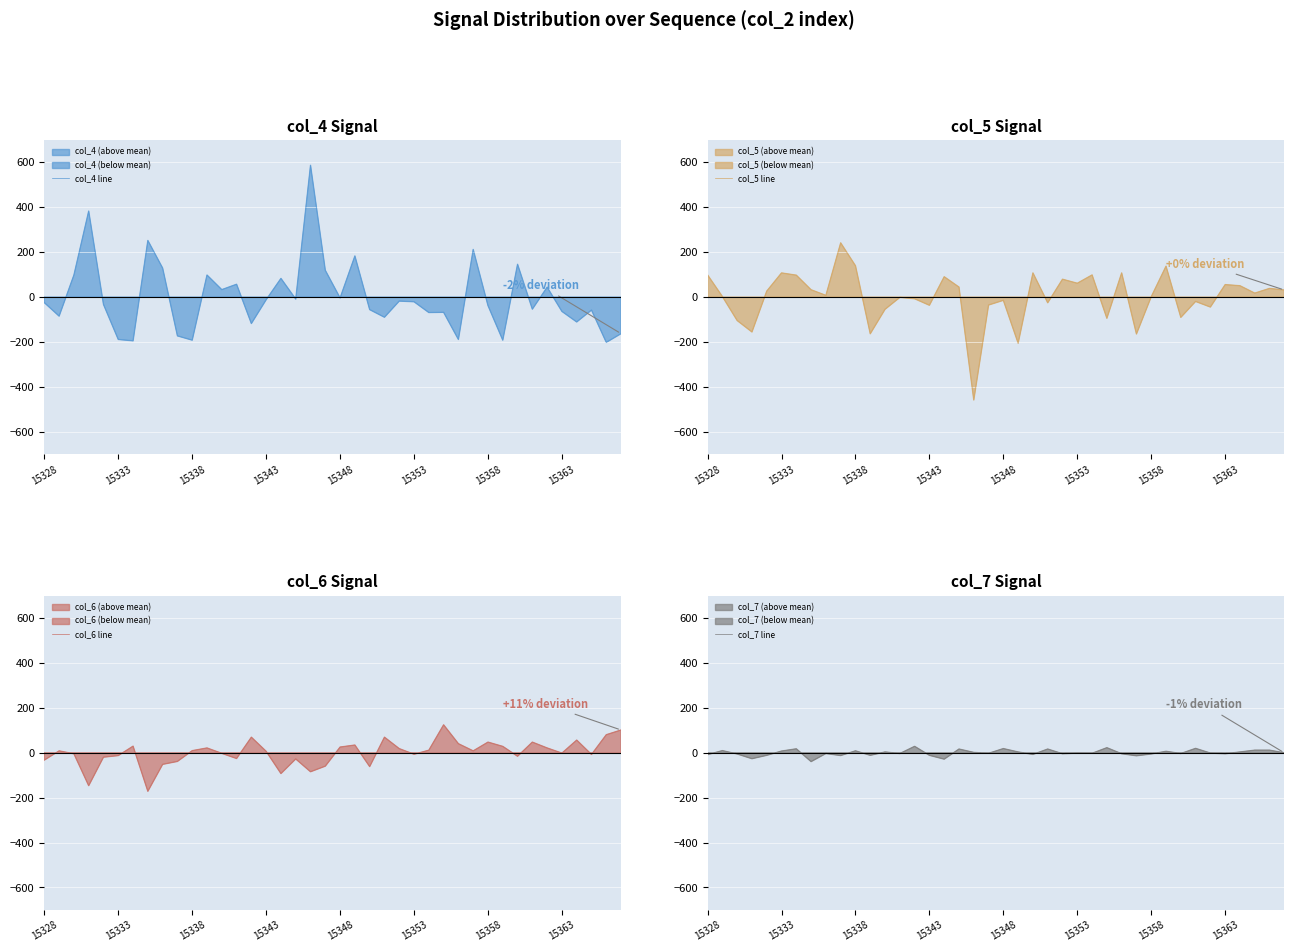

Read the col_4 line value at 15363.

-63.9